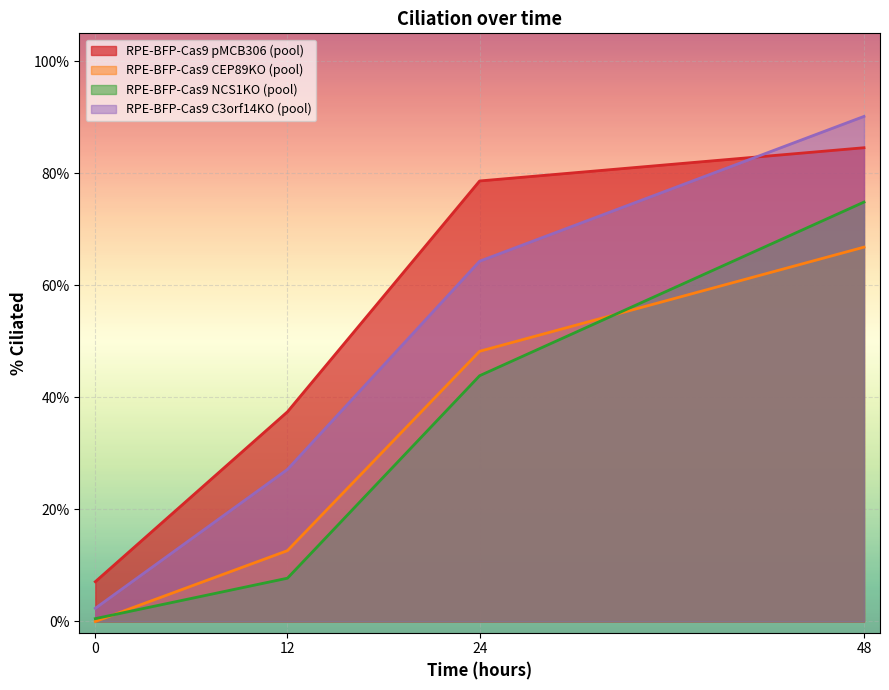

List the labels in order of RPE-BFP-Cas9 C3orf14KO (pool) value, largest first.

48, 24, 12, 0